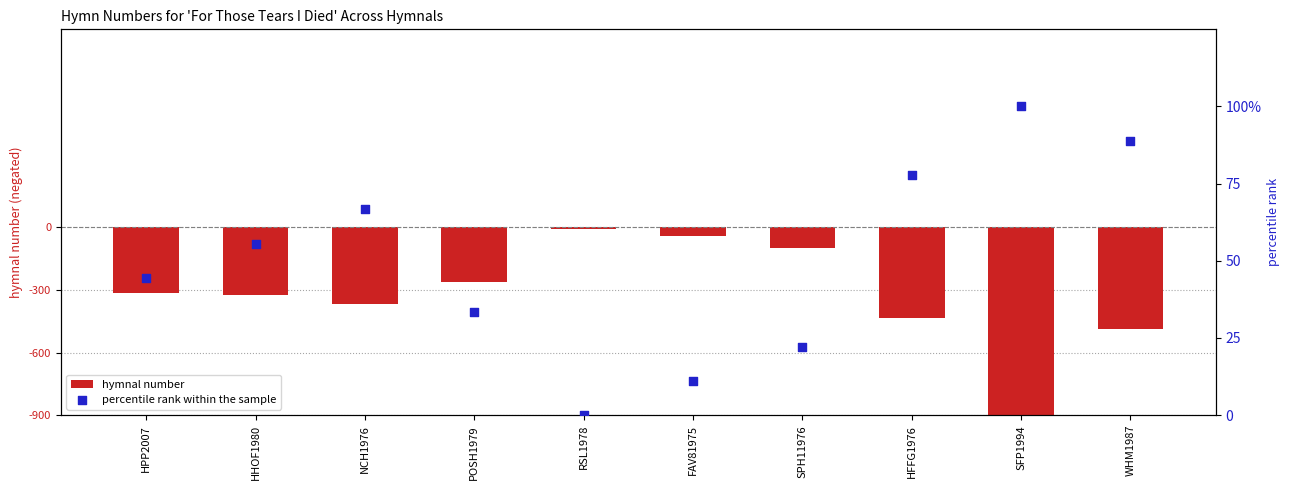

Which series has the largest total across all categories?

percentile rank within the sample